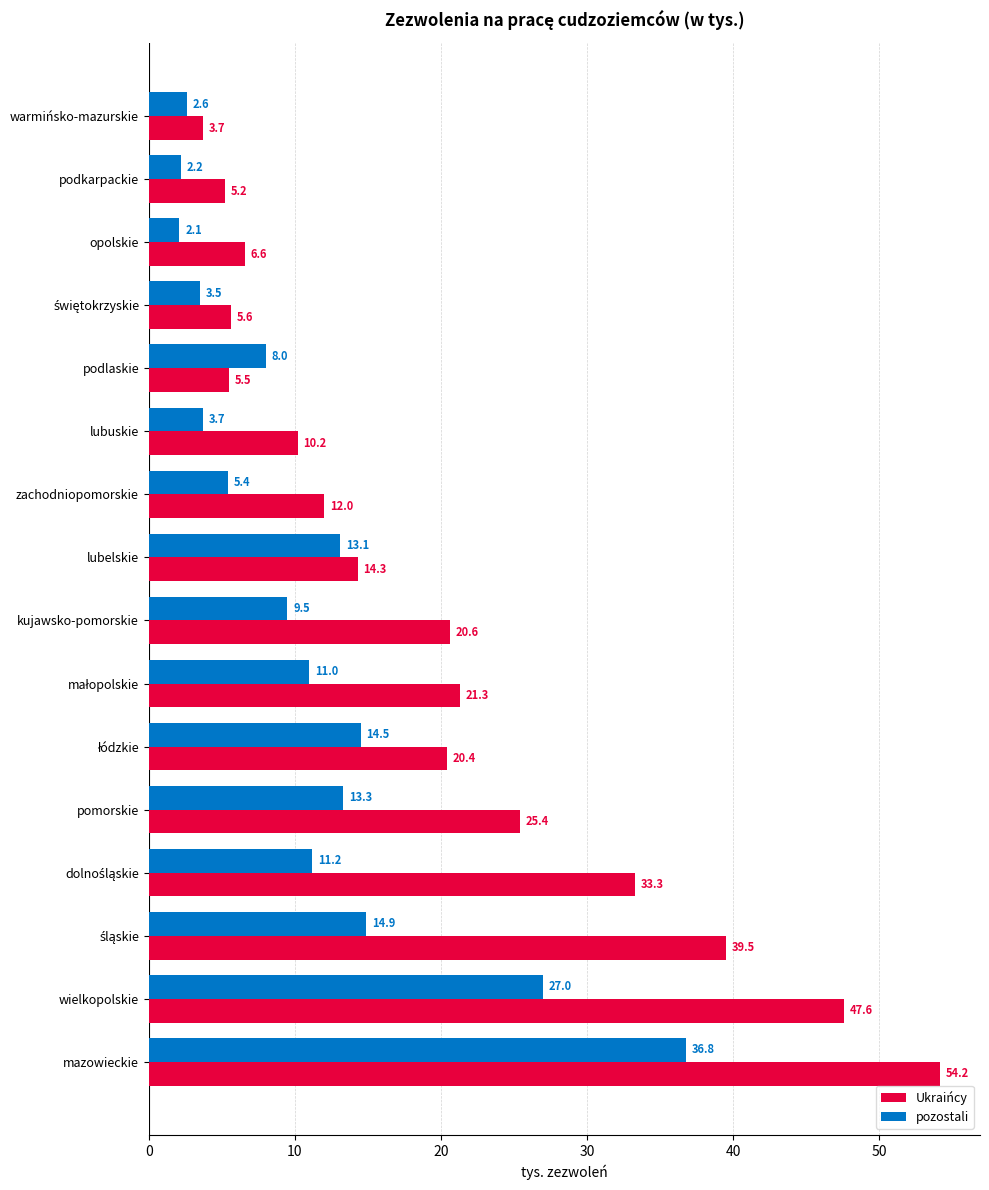

True or false: Ukraińcy has a value of 10.2 at lubuskie.

True